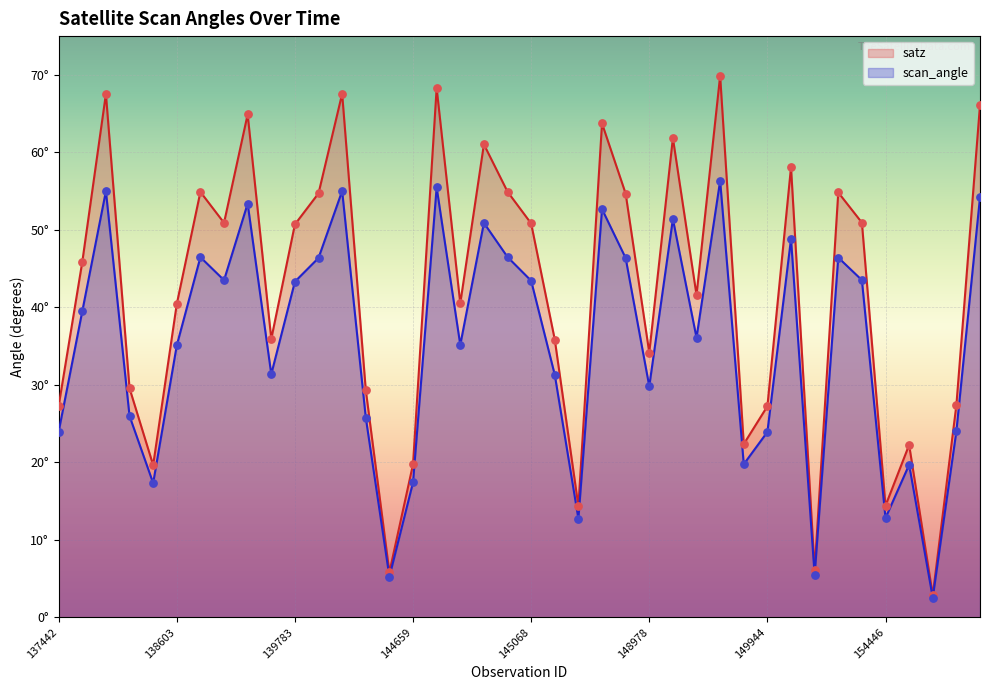

What is the ratio of the value at 146044 to the value at 151257?

1.1